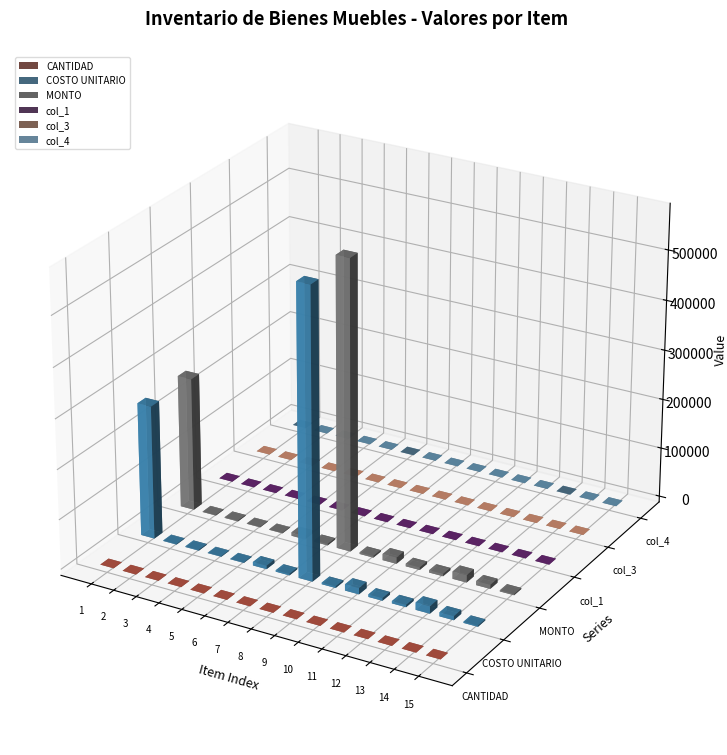

Where does the COSTO UNITARIO series first go above 4640?

1